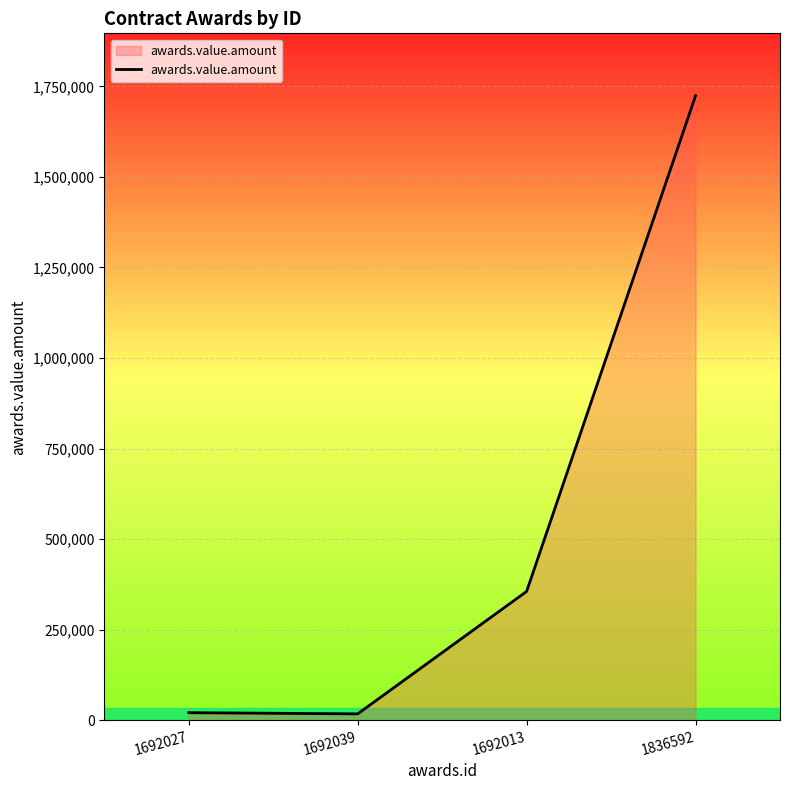

How many distinct data groups are displayed?

1